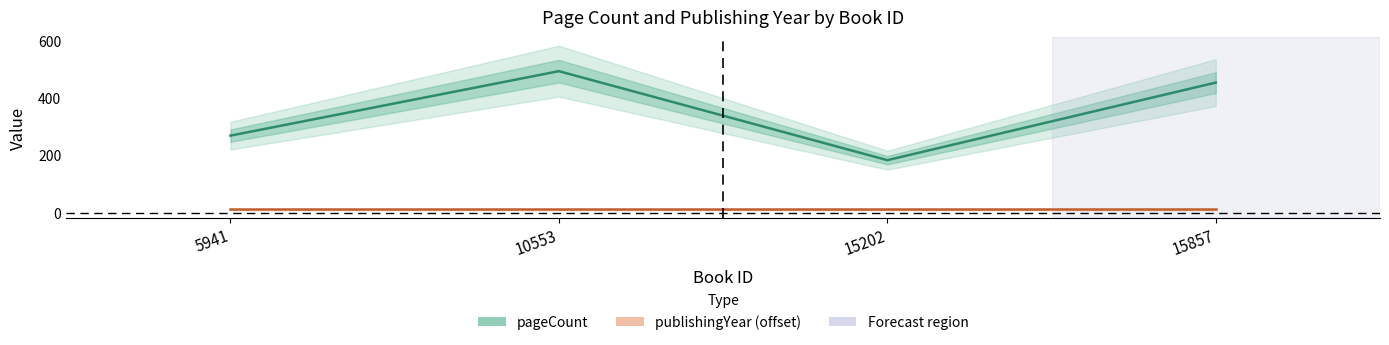

Is it true that pageCount equals 228 at 15857?

False